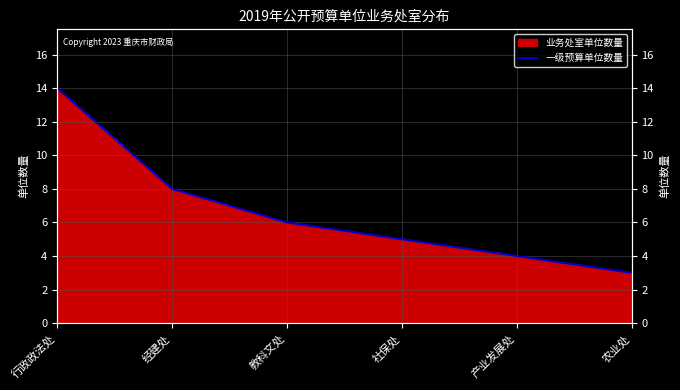

Reading right to left, transcribe all the data shown in this chart.

农业处=3	产业发展处=4	社保处=5	教科文处=6	经建处=8	行政政法处=14